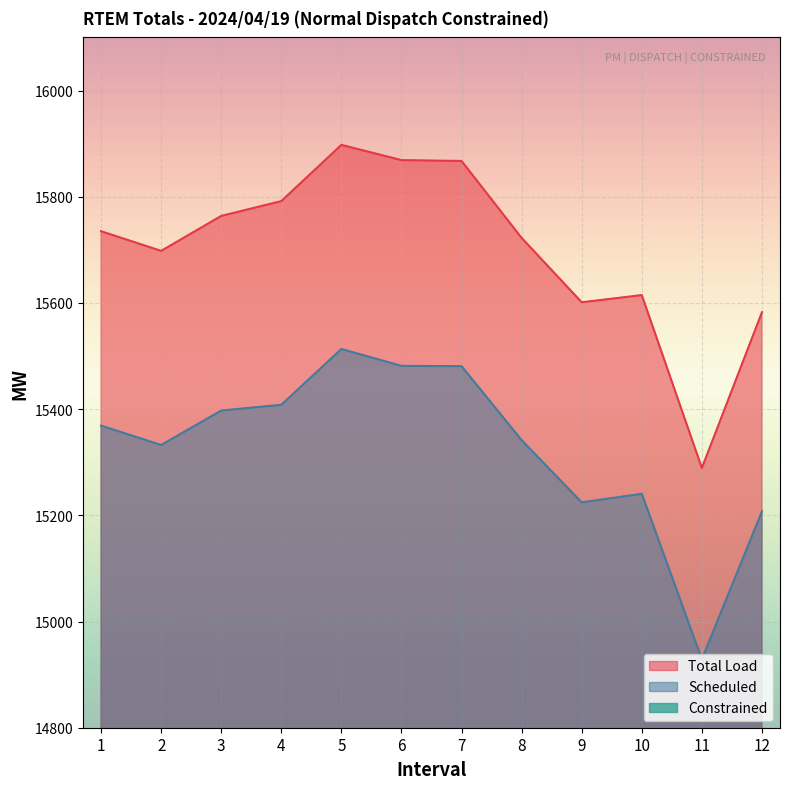

Reading left to right, list all the values displayed in this chart.

Total Load: 15735.0	15698.0	15763.8	15791.7	15897.6	15868.9	15867.3	15722.4	15601.2	15614.7	15289.1	15582.5
Scheduled: 15368.9	15332.4	15397.3	15408.1	15513.2	15481.4	15480.9	15341.6	15224.4	15240.5	14928.9	15207.5
Constrained: 366.1	365.6	366.5	383.6	384.5	387.5	386.5	380.8	376.8	374.3	360.2	374.9